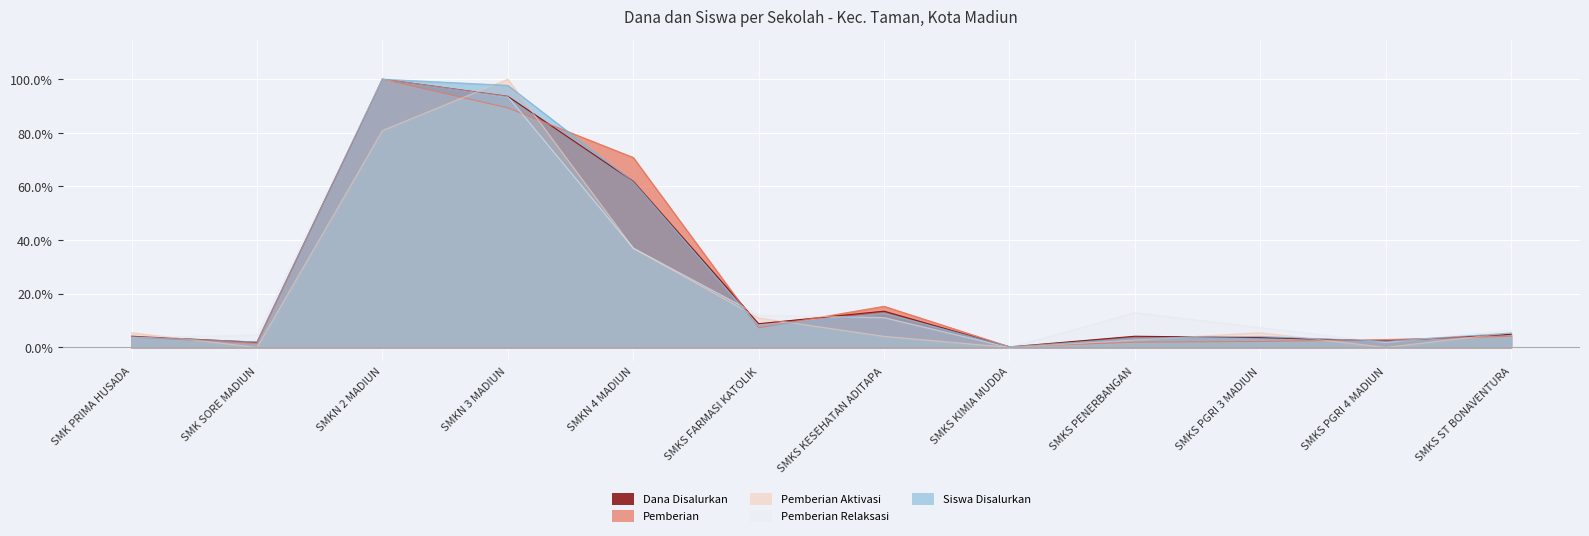

Which series has the largest range (max minus min)?

Pemberian Aktivasi